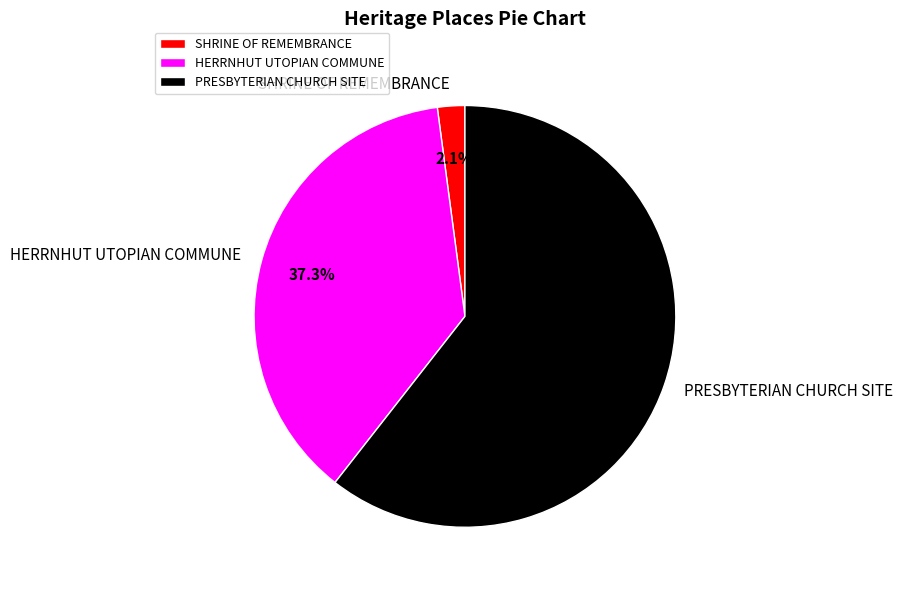

Does any single category account for the majority?

Yes